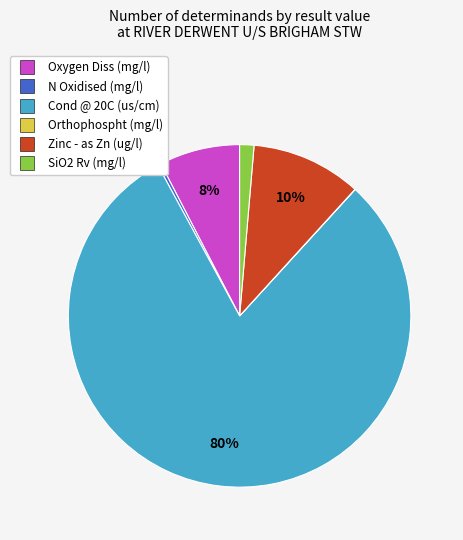

Does Oxygen Diss (mg/l) account for over 50% of the chart?

No